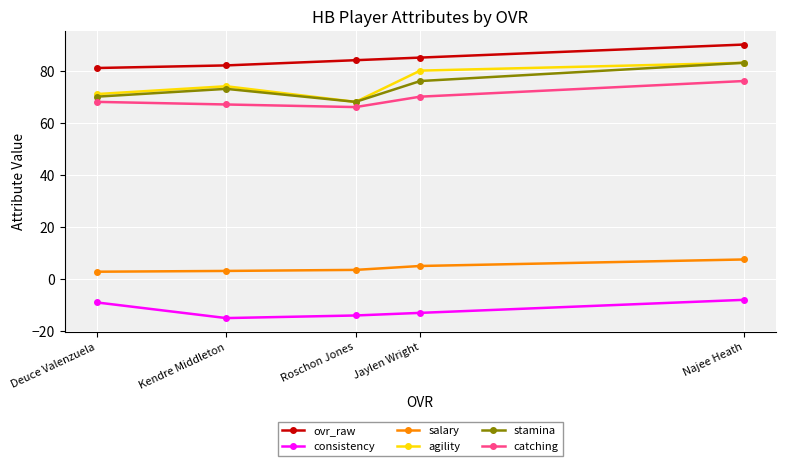

What is the spread (max minus min) of values at Kendre Middleton?

97.0